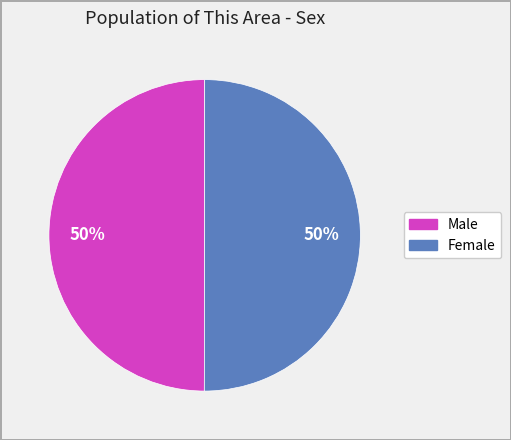

To the nearest percent, what percentage of the pie is Female?

50%